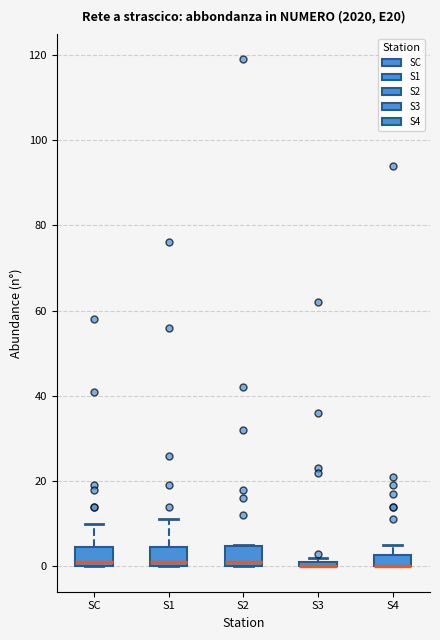

Where is the lower edge of the box for S2 on the y-axis? The values are not printed on the chart, so give them approximately, as read against the axis.

0